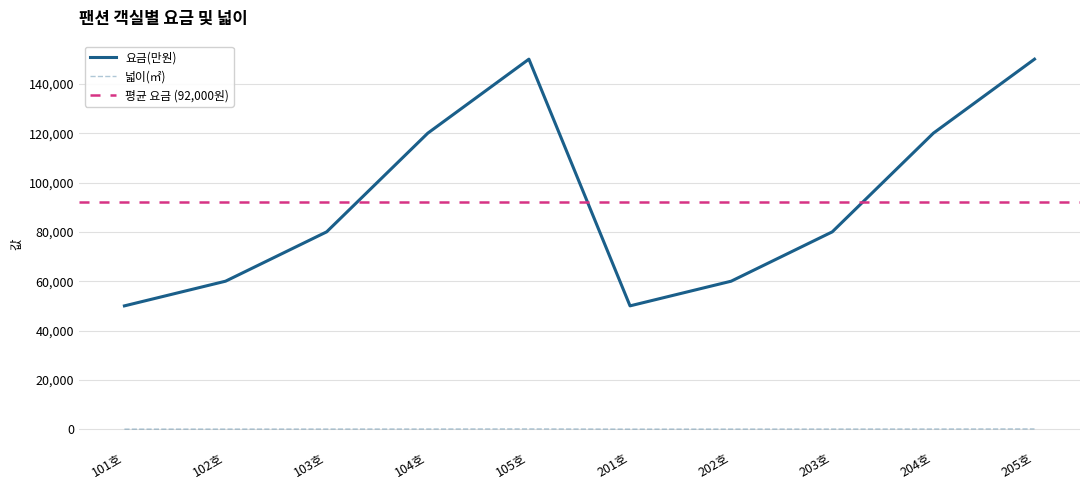

True or false: 요금(만원) and 넓이(㎡) cross at least once.

False